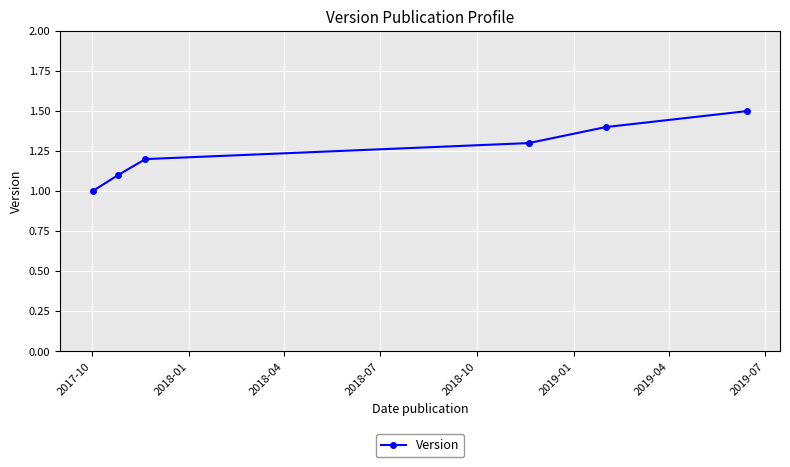

What is the sum of all values?

7.5